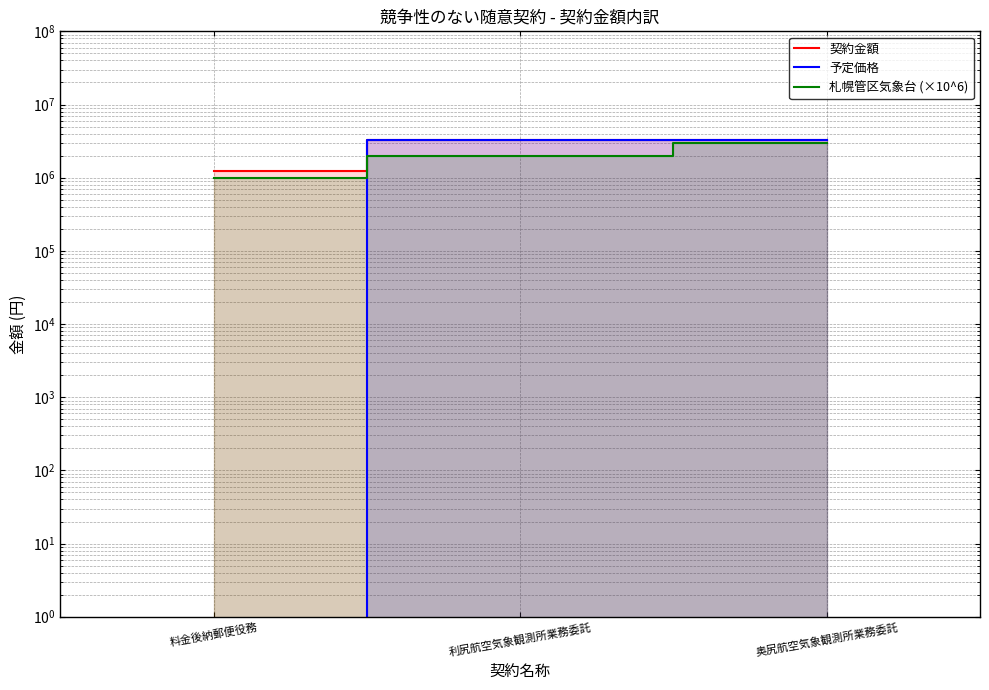

Which series changed the most between 利尻航空気象観測所業務委託 and 奥尻航空気象観測所業務委託?

札幌管区気象台 (×10^6)